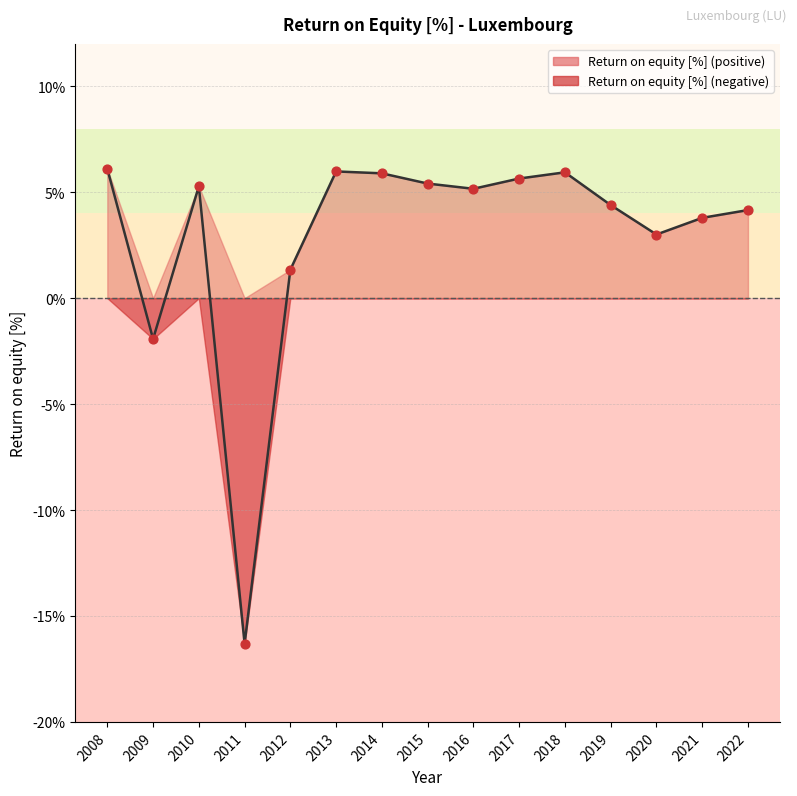

Approximately how many times larger is the value at 2014 compared to 2021?

1.6